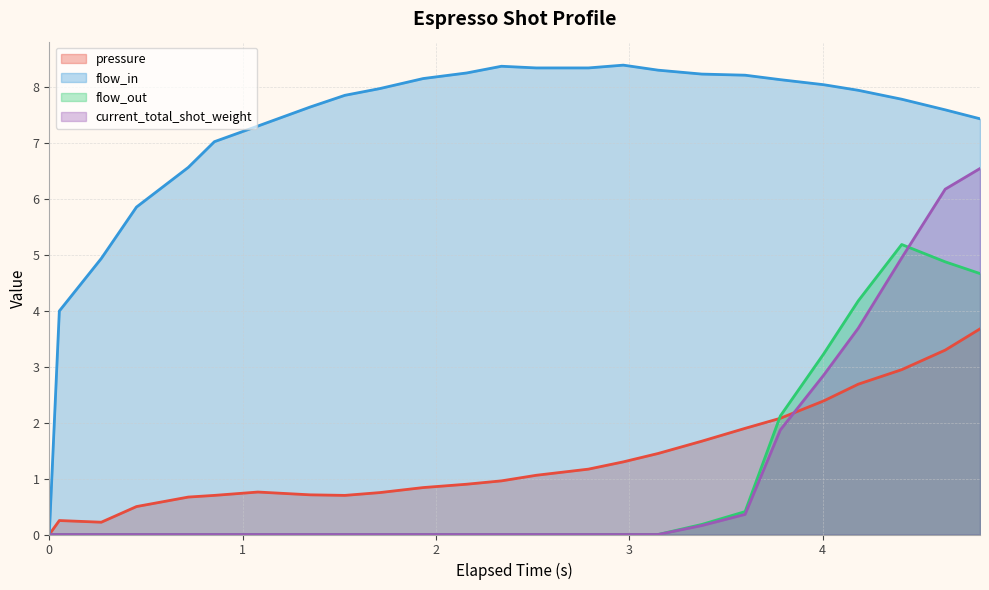

How many lines are shown in the chart?

4